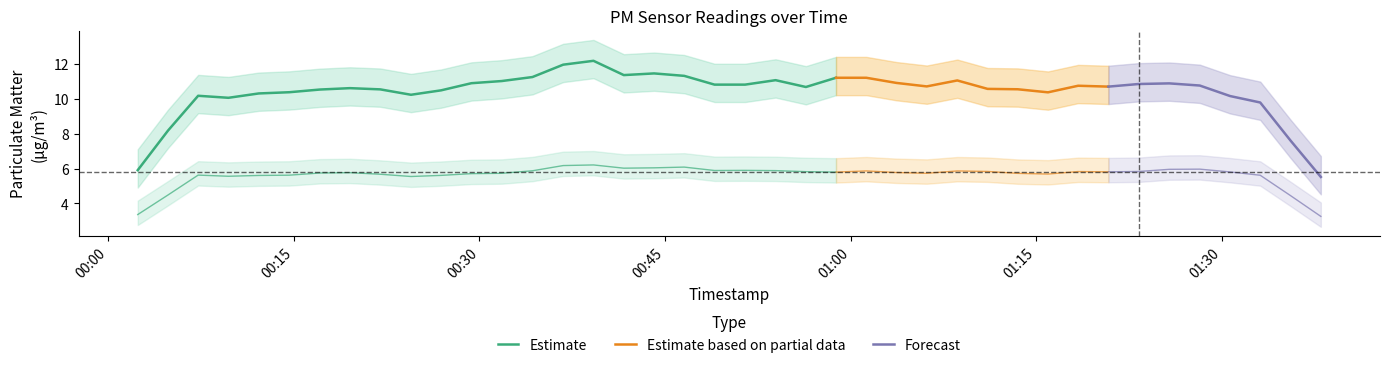

Is the value of P1 at 2 greater than the value of P2 at 21?

Yes